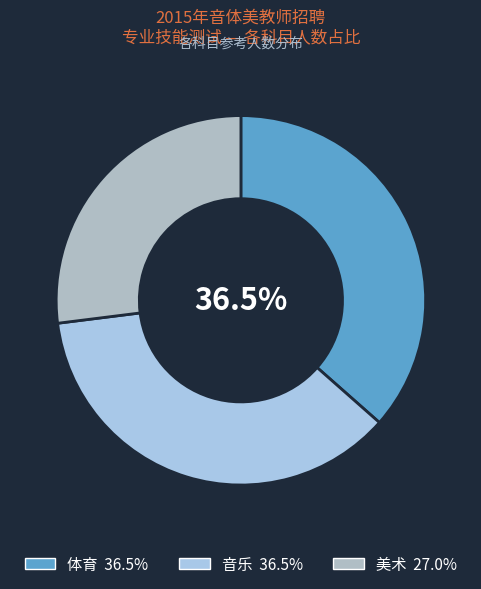

How many slices are in this pie chart?

3